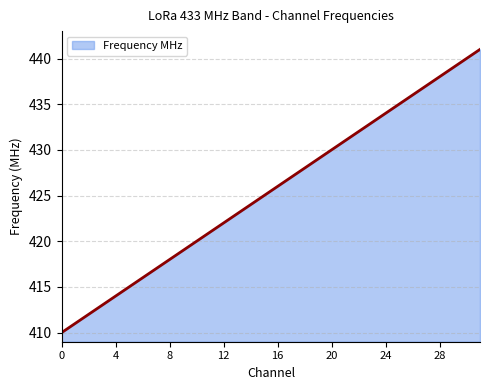

Does the chart display data point markers on the line(s)?

No